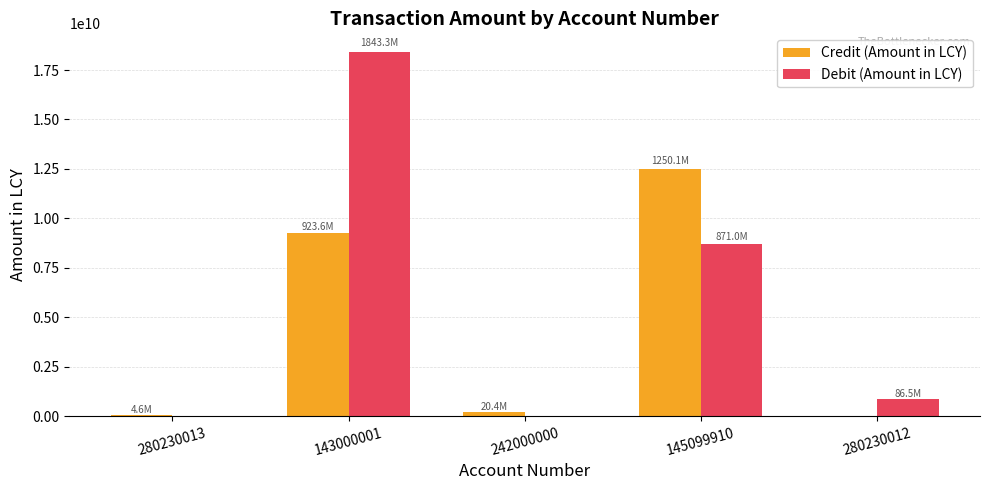

The value of Debit (Amount in LCY) at 280230012 is 864921145. True or false?

True